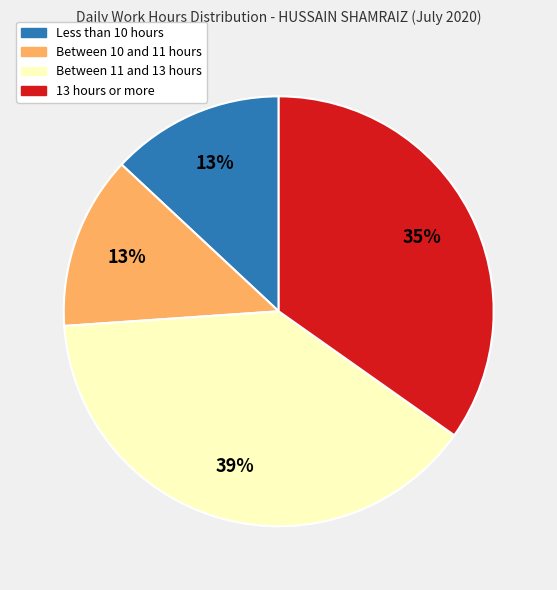

Approximately how many times larger is the value at 13 hours or more compared to Between 11 and 13 hours?

0.9